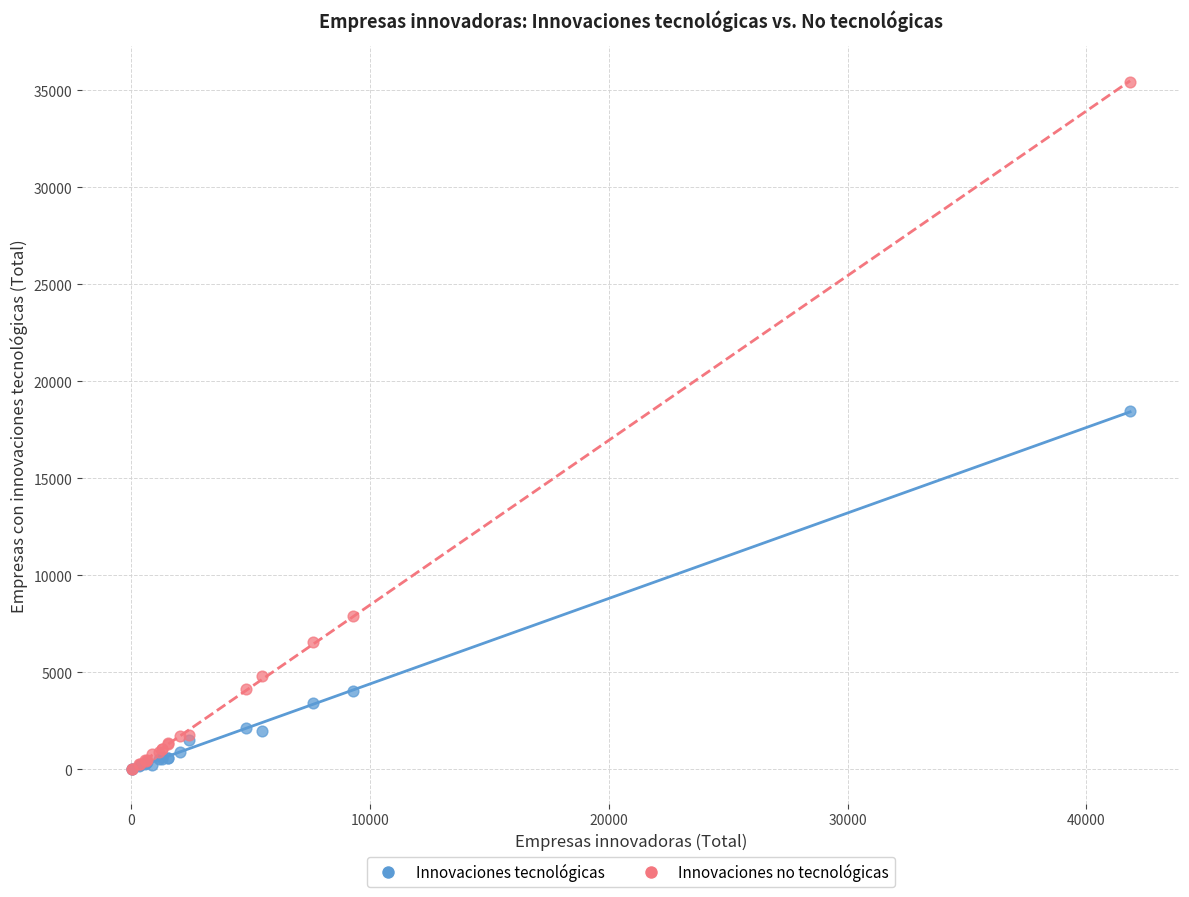

In the Innovaciones tecnológicas series, what Y value is closest to 9240?

4024